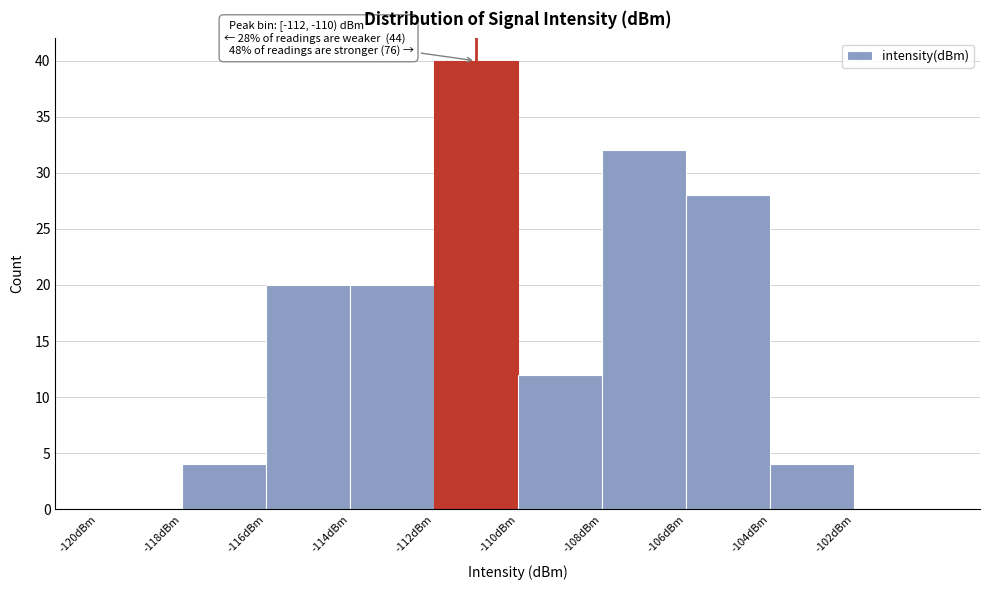

Over which range of the x-axis is the bar tallest?

-112 to -110